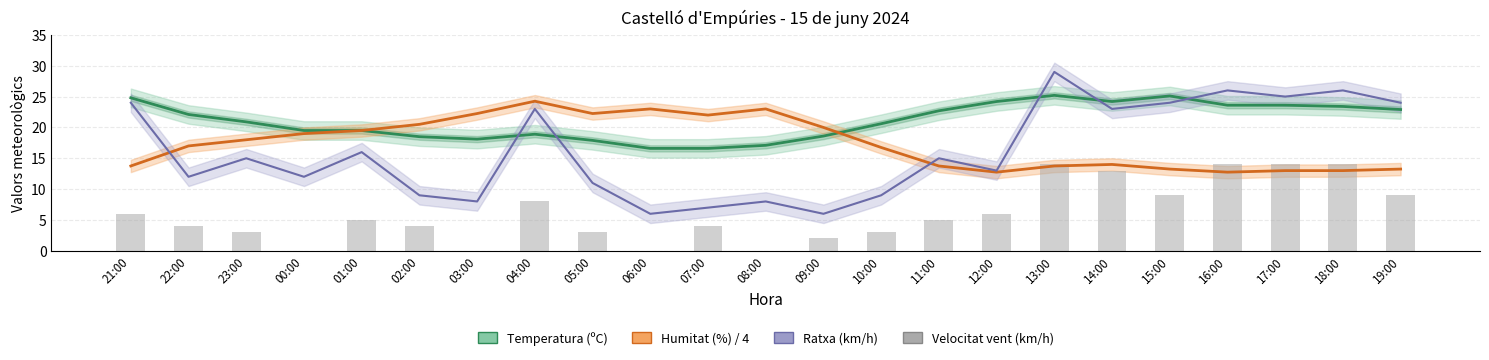

Is it true that Humitat (%) / 4 equals 20.0 at 09:00?

True